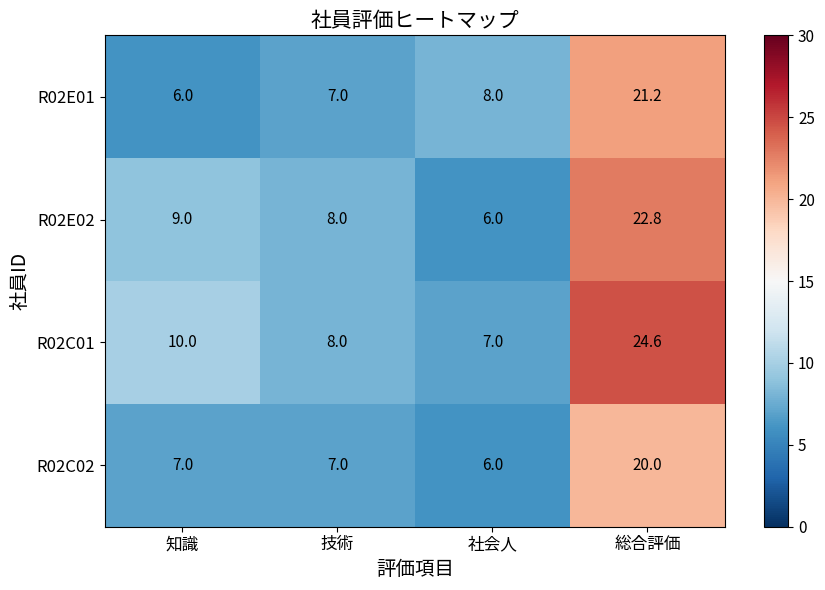

What is the maximum value shown in the chart?

24.6